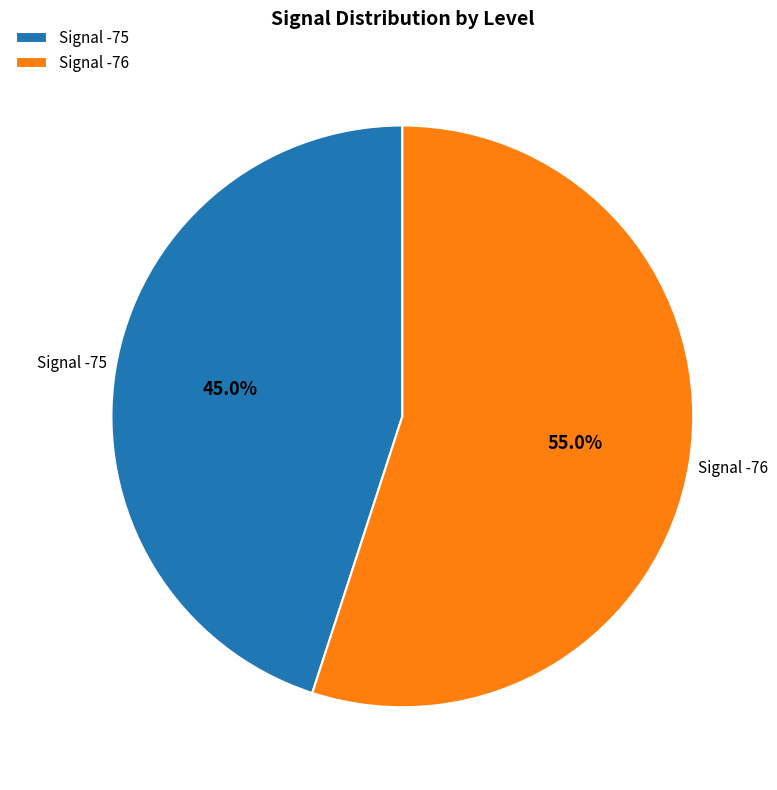

Approximately how many times larger is the value at Signal -76 compared to Signal -75?

1.2